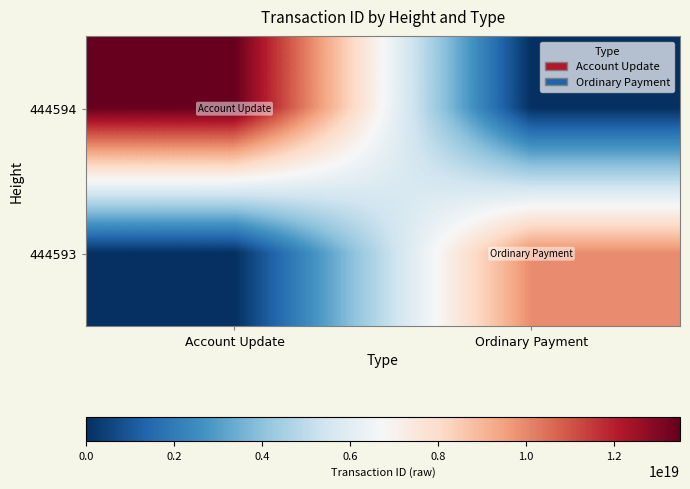

Reading left to right, extract all data points from this chart.

444594: Account Update=13496452773491970048	Ordinary Payment=0
444593: Account Update=0	Ordinary Payment=9916486487576352768